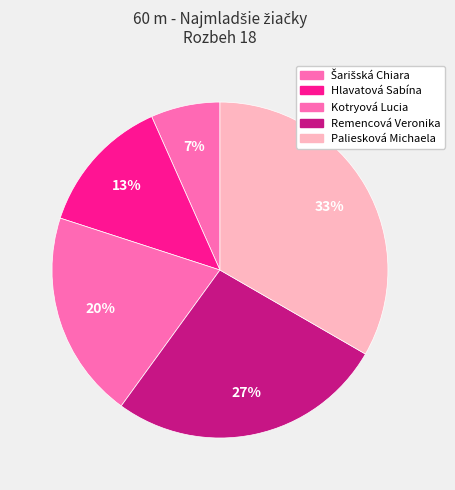

Is it true that Paliesková Michaela is 33% of the pie?

True